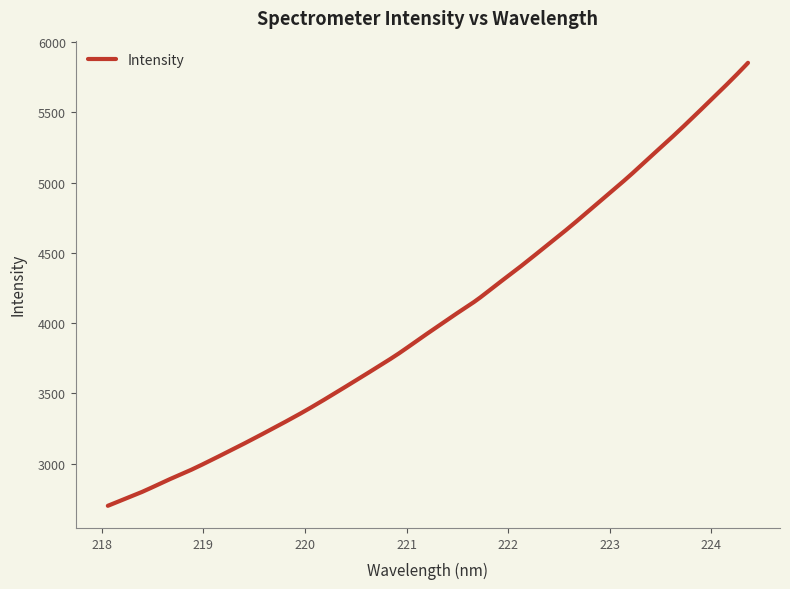

What is the greatest value displayed?

5853.4